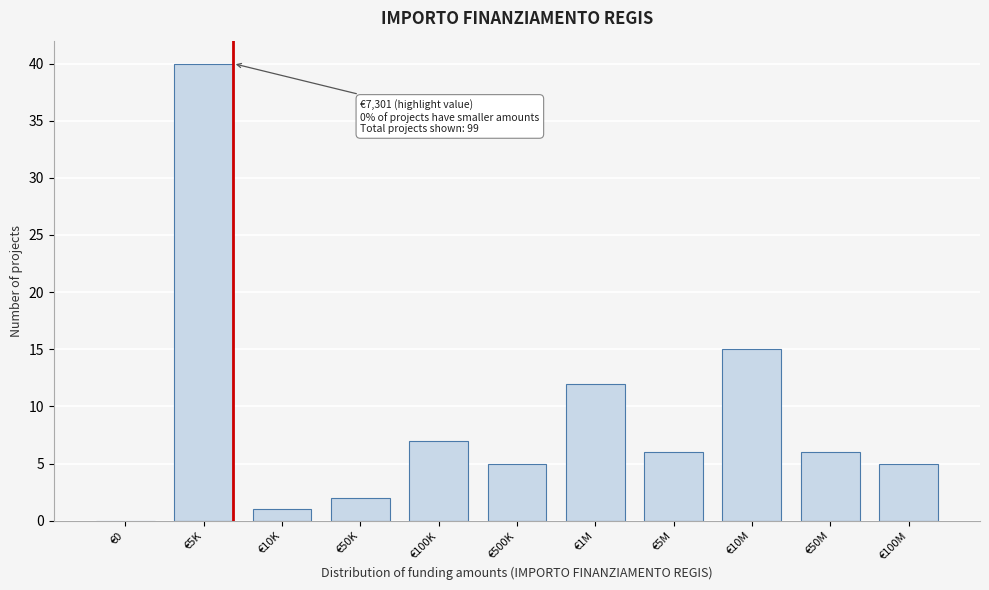

Reading left to right, extract all data points from this chart.

€0=0	€5K=40	€10K=1	€50K=2	€100K=7	€500K=5	€1M=12	€5M=6	€10M=15	€50M=6	€100M=5